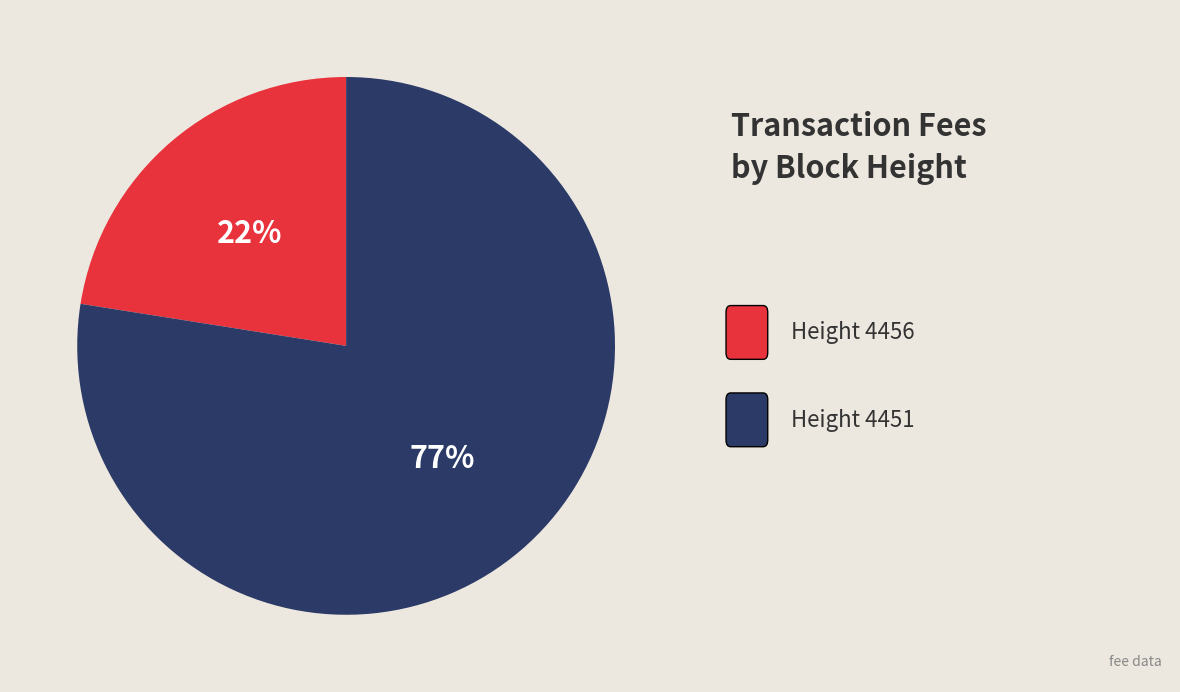

Count the number of slices in the pie.

2